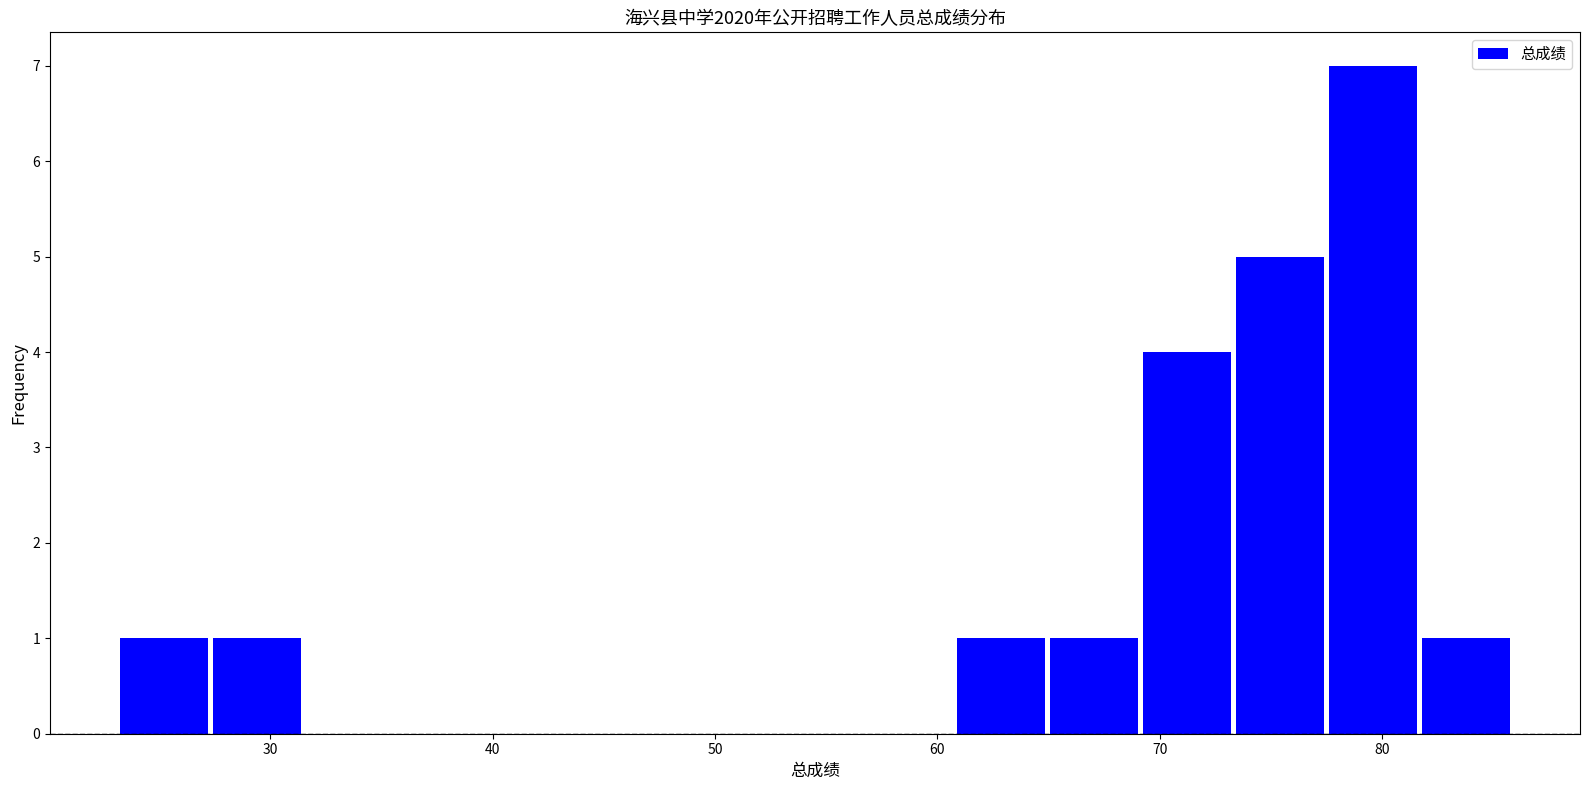

Reading left to right, transcribe this chart: for each bar, give the range it covers on the x-axis and its height. Neither the bar edges nor the heights are printed on the chart, so give them approximately, as read against the axes.

23 to 27: 1
27 to 31: 1
31 to 36: 0
36 to 40: 0
40 to 44: 0
44 to 48: 0
48 to 52: 0
52 to 57: 0
57 to 61: 0
61 to 65: 1
65 to 69: 1
69 to 73: 4
73 to 78: 5
78 to 82: 7
82 to 86: 1